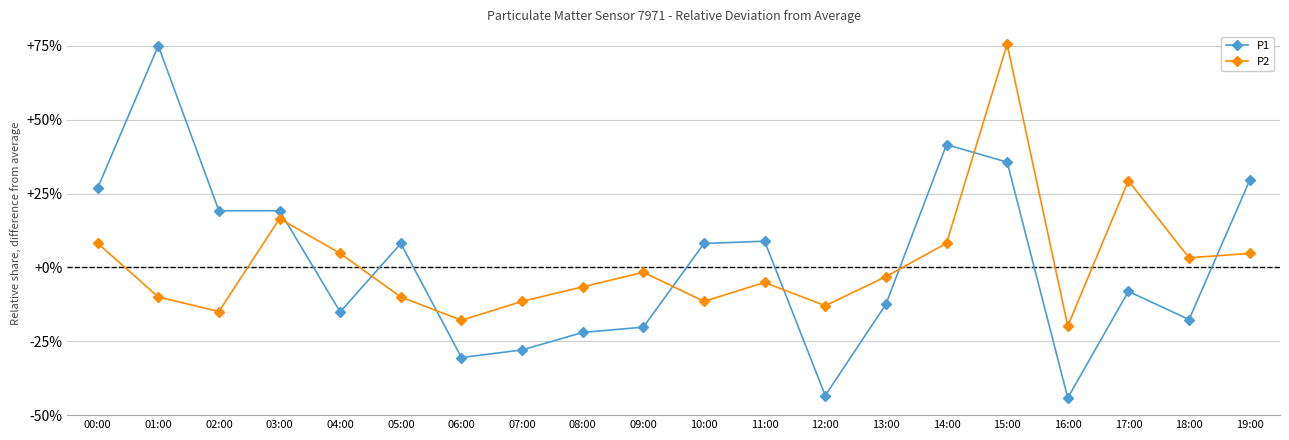

How many interior local peaks does the P2 series have?

5